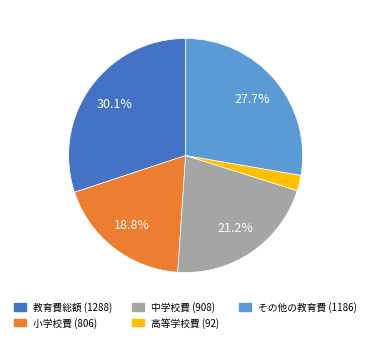

How many segments does this pie chart have?

5